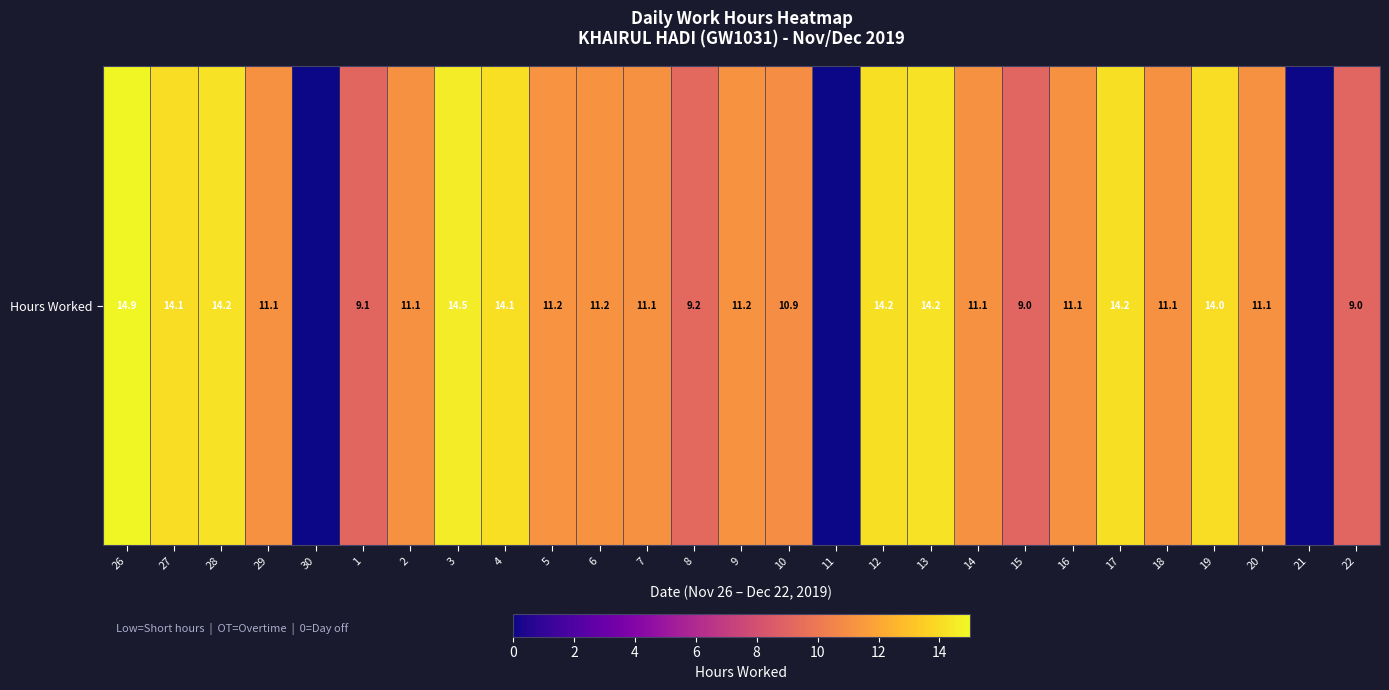

True or false: the data shows 20.9 at 26.

False